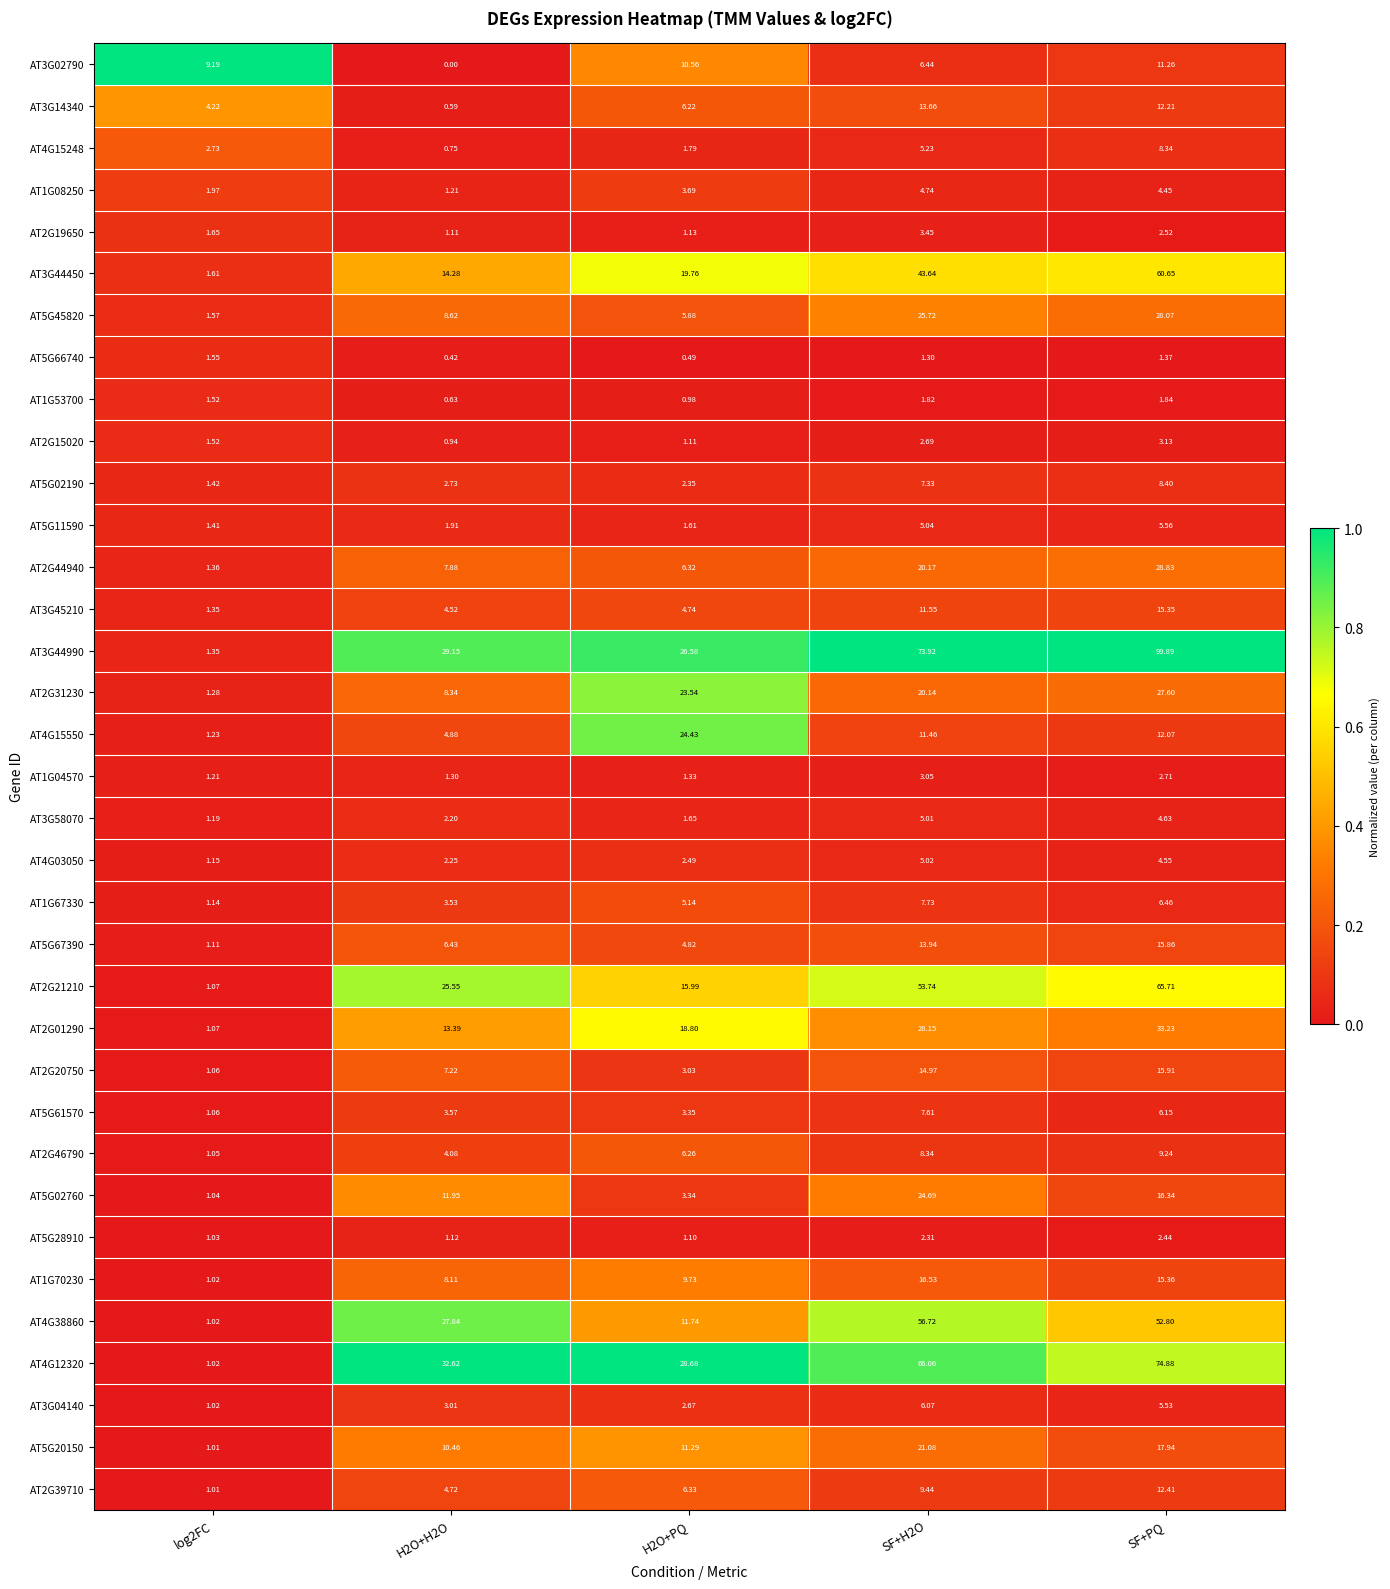

Which series has the widest spread of values?

AT3G44990